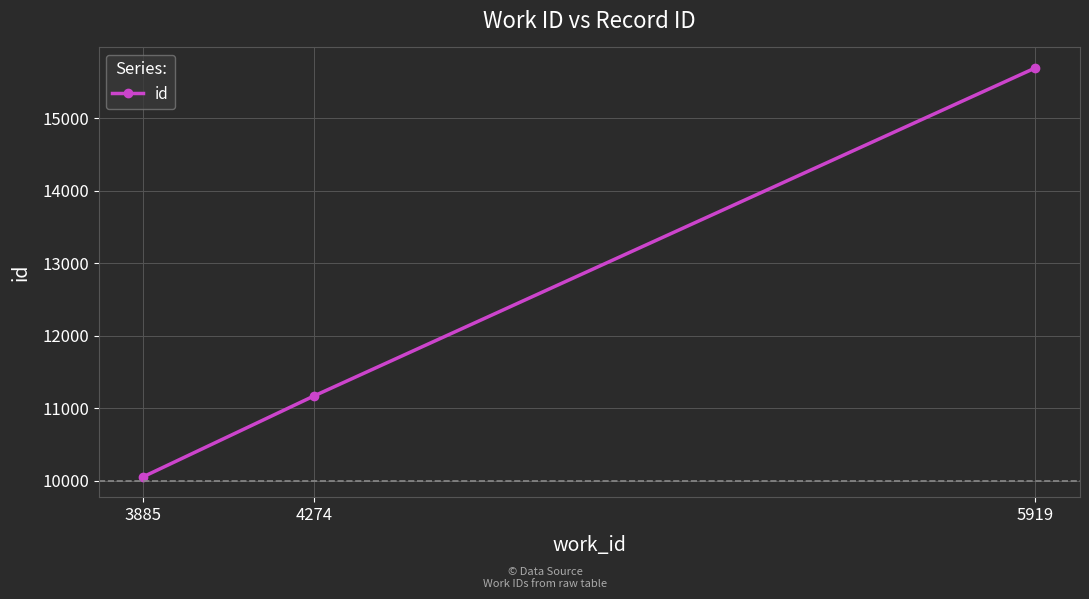

Reading right to left, what are all the values shown in this chart?

5919=15694	4274=11171	3885=10058